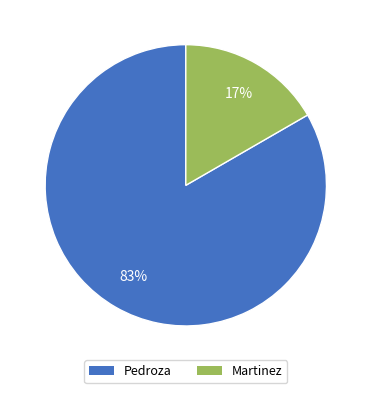

What is the largest slice in the pie chart?

Pedroza